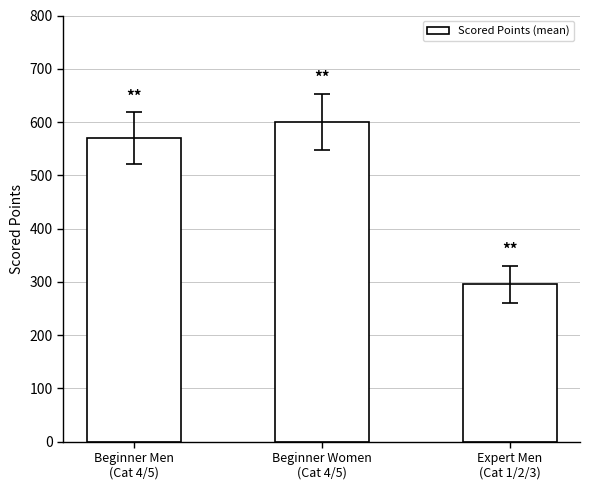

What is the difference between the values at Beginner Men
(Cat 4/5) and Beginner Women
(Cat 4/5)?

30.0